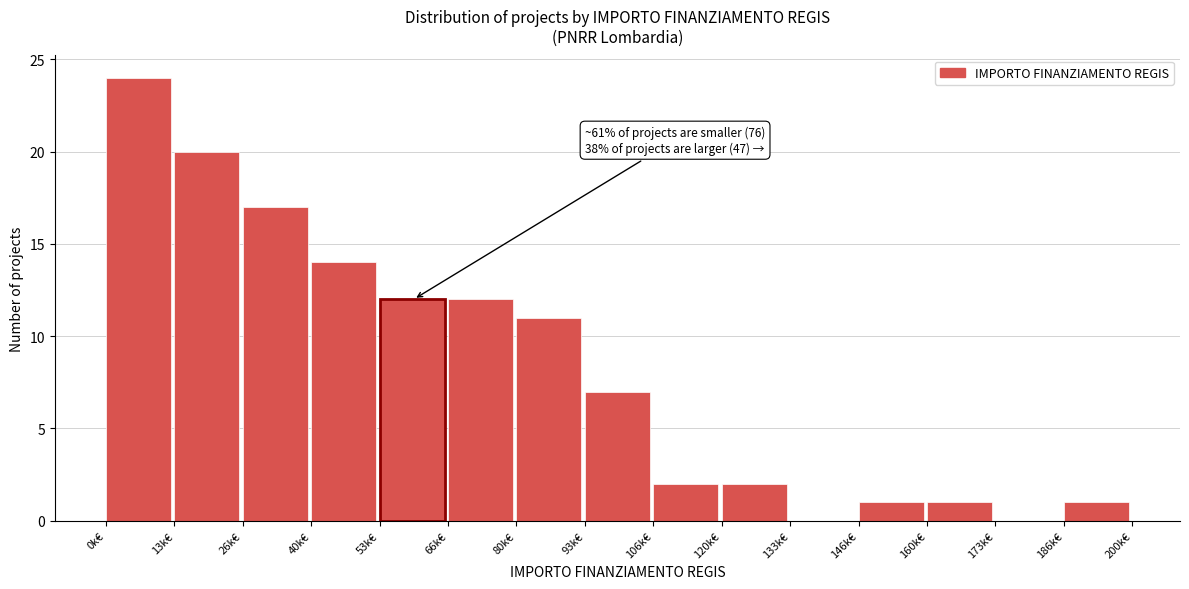

Reading left to right, what are all the values shown in this chart?

0k€=24	13k€=20	26k€=17	40k€=14	53k€=12	66k€=12	80k€=11	93k€=7	106k€=2	120k€=2	133k€=0	146k€=1	160k€=1	173k€=0	186k€=1